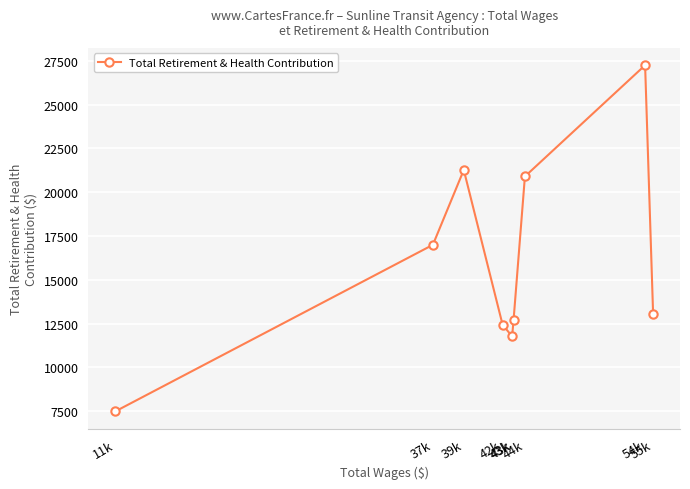

Where is the first local minimum?

43k